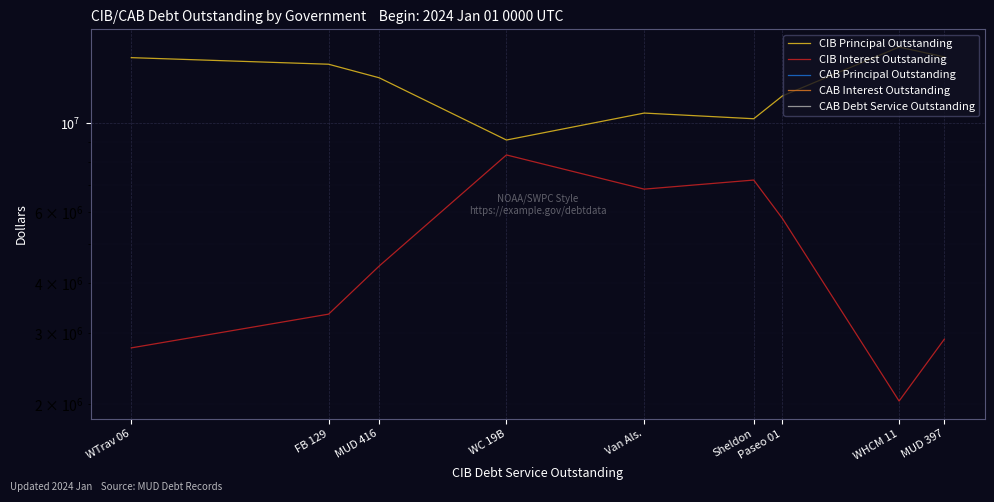

List the series in order of their overall mean, lowest first.

CIB Interest Outstanding, CAB Principal Outstanding, CAB Interest Outstanding, CAB Debt Service Outstanding, CIB Principal Outstanding